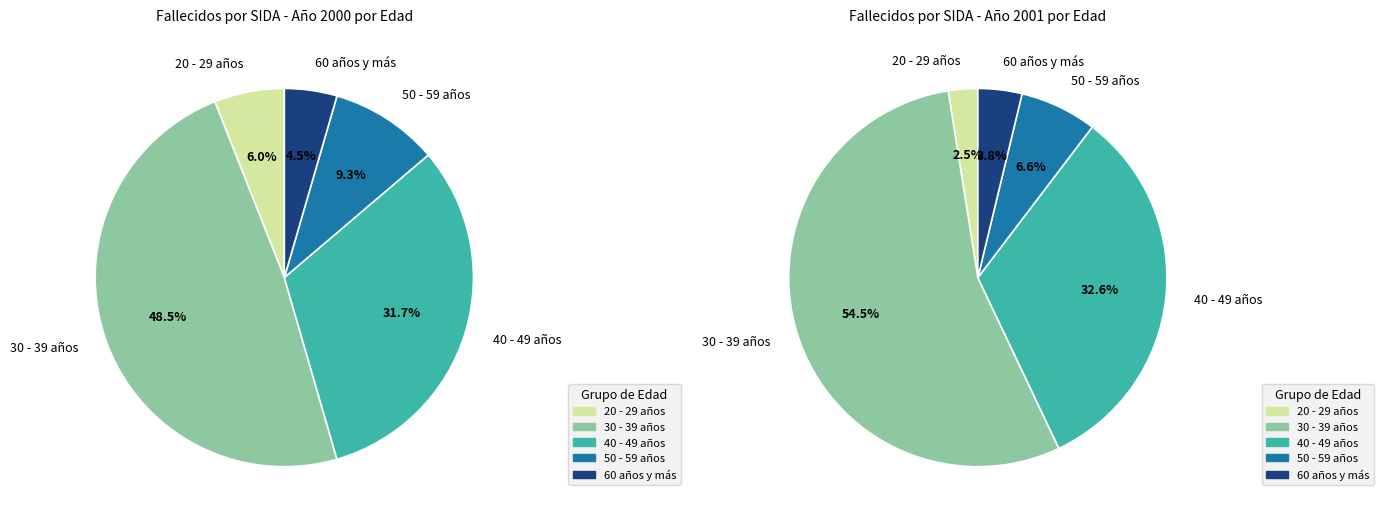

The 50 - 59 años slice represents 9% of the pie. True or false?

True